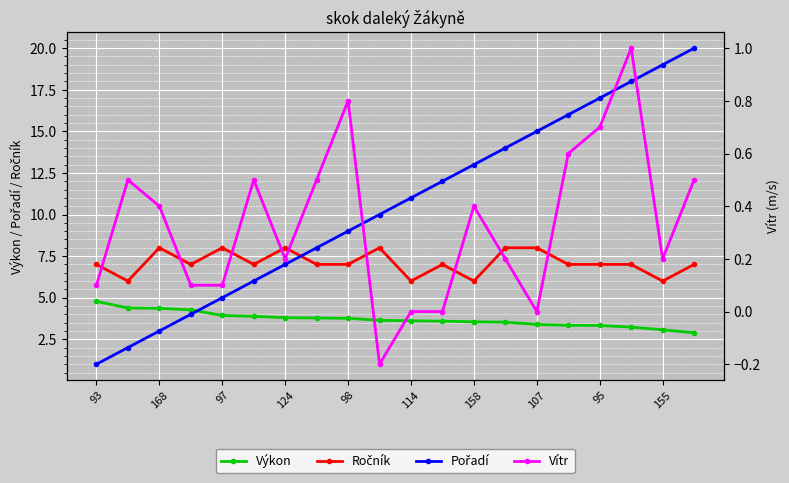

What is the greatest value displayed?

20.0